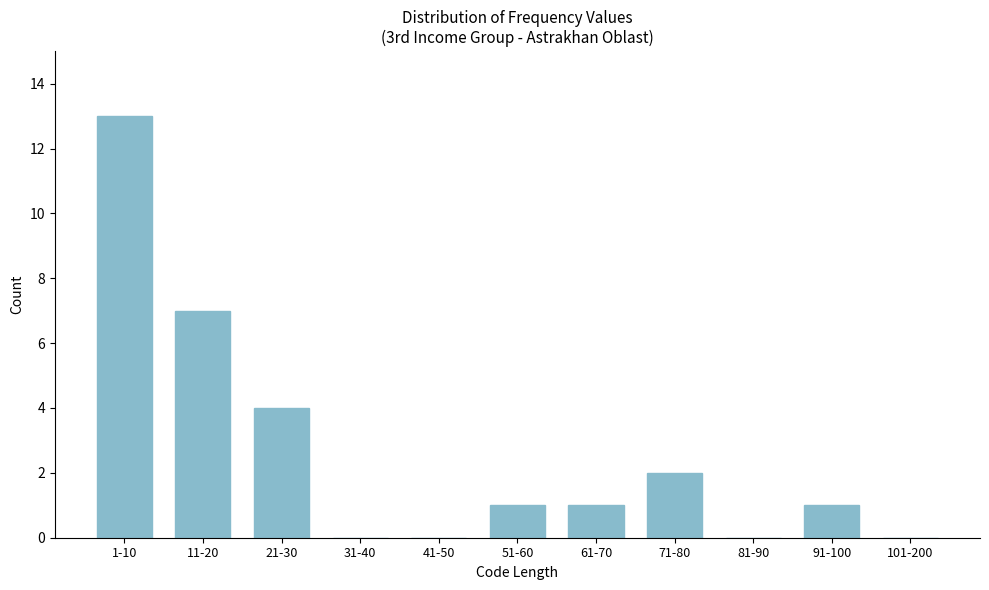

Reading left to right, what are all the values shown in this chart?

1-10=13	11-20=7	21-30=4	31-40=0	41-50=0	51-60=1	61-70=1	71-80=2	81-90=0	91-100=1	101-200=0